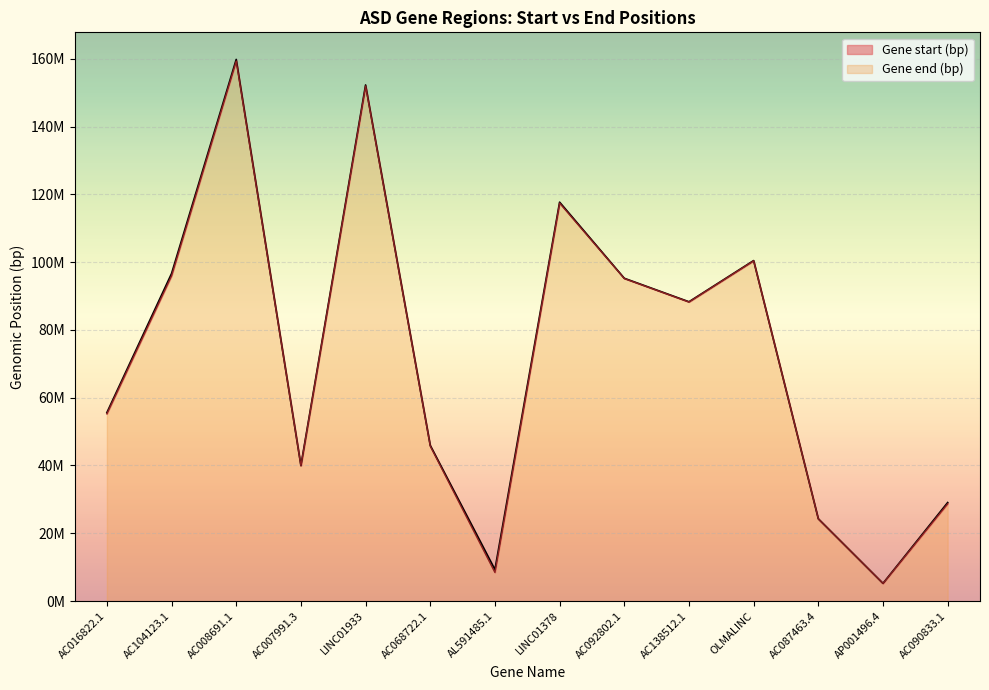

At which label is Gene end (bp) closest to 82510516?

AC138512.1